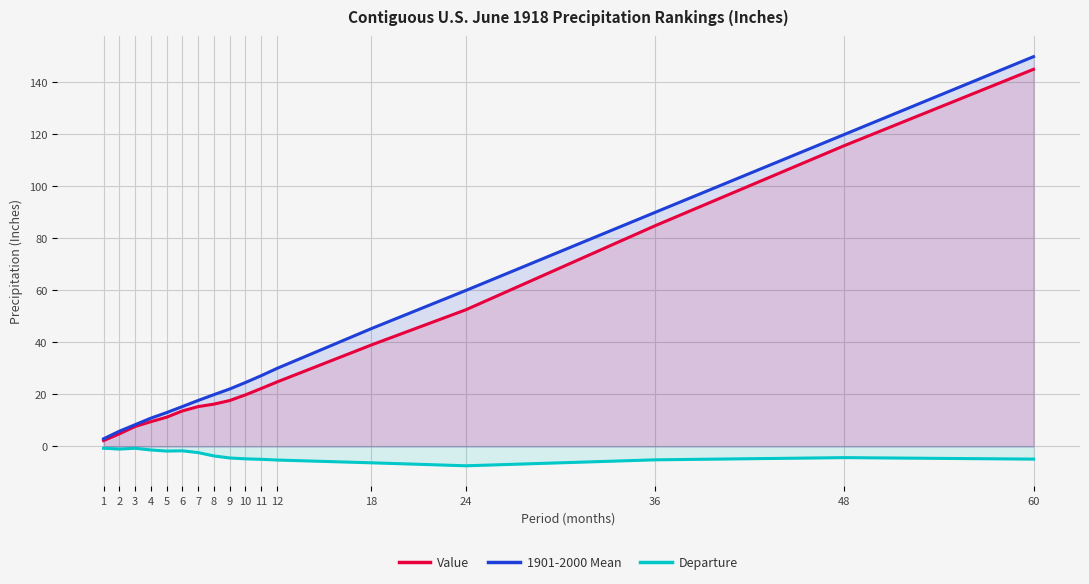

Which has a higher value, 5 or 9?

9